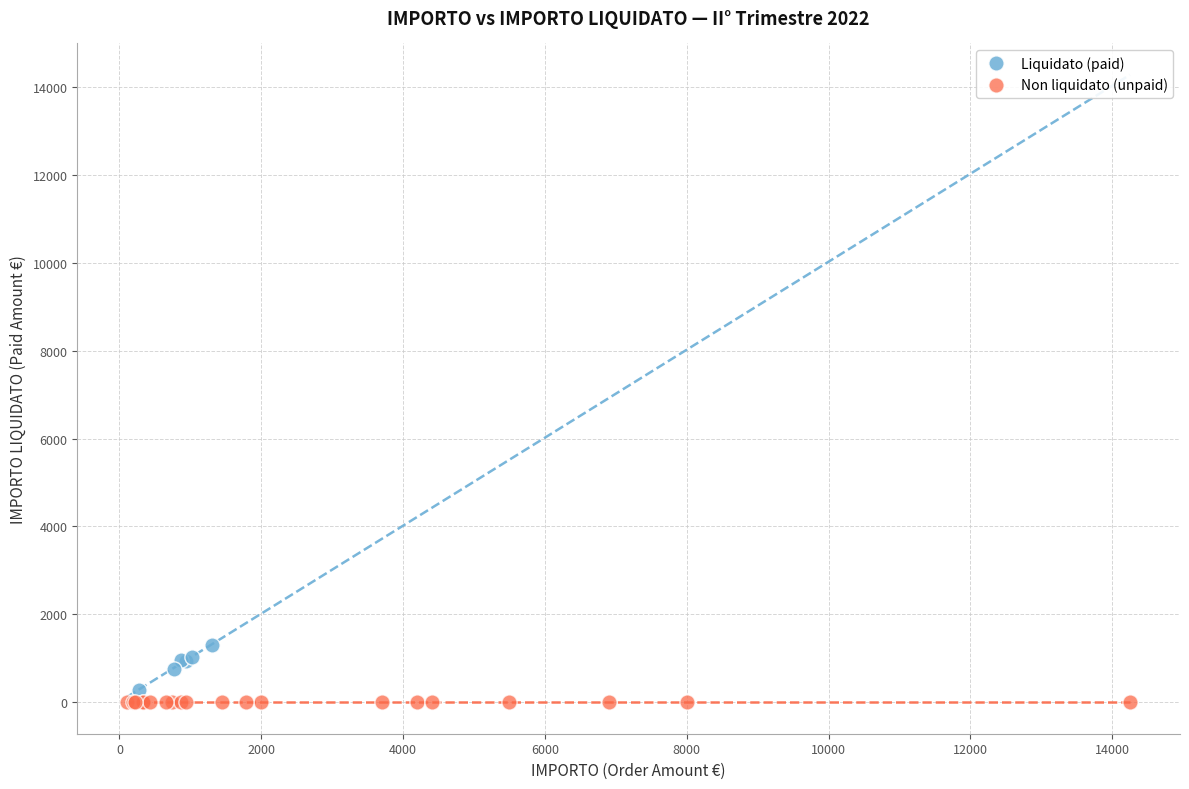

Which series reaches the maximum Y coordinate?

Liquidato (paid)